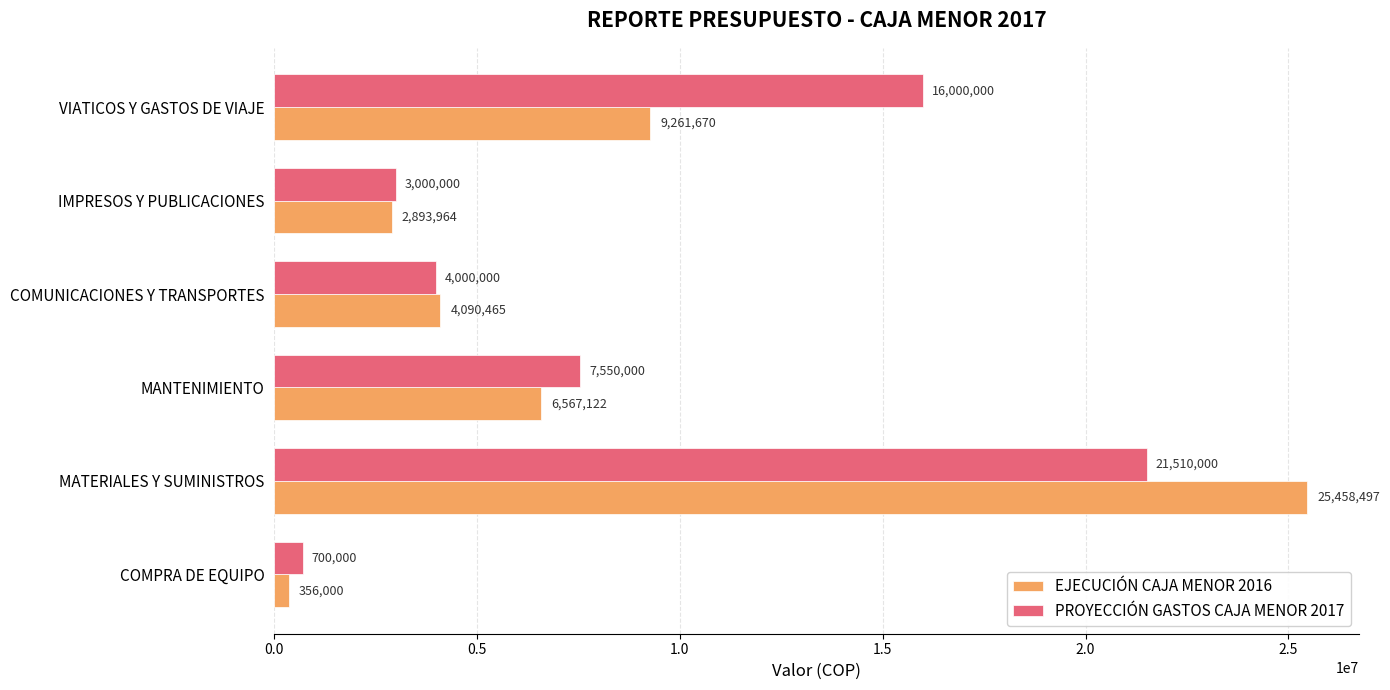

What is the lowest value of the EJECUCIÓN CAJA MENOR 2016 series?

356000